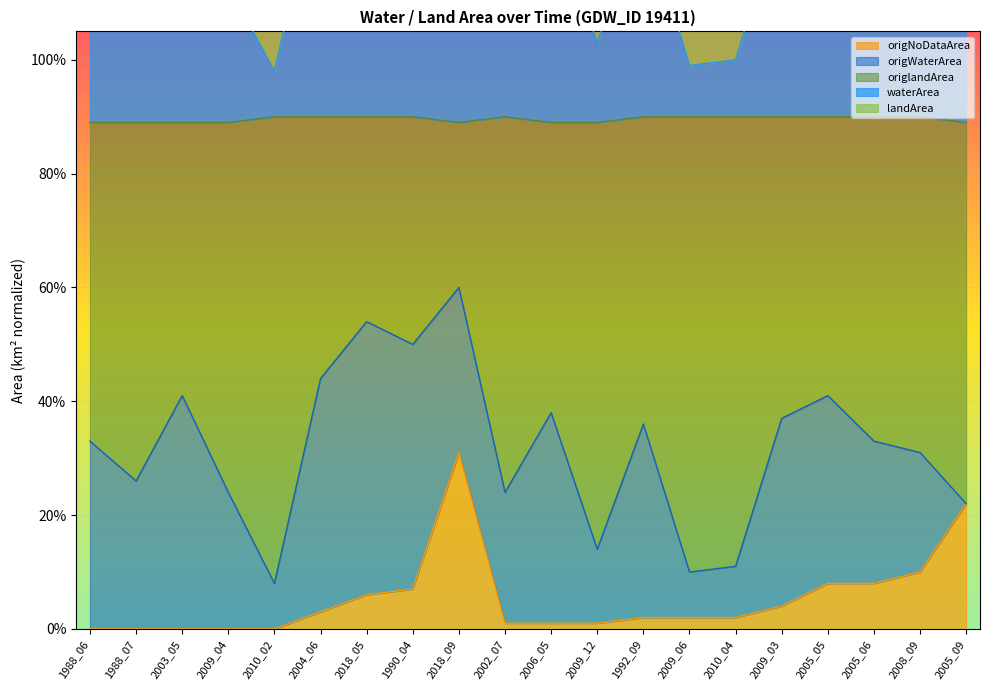

How many data points in waterArea are above 1?

17